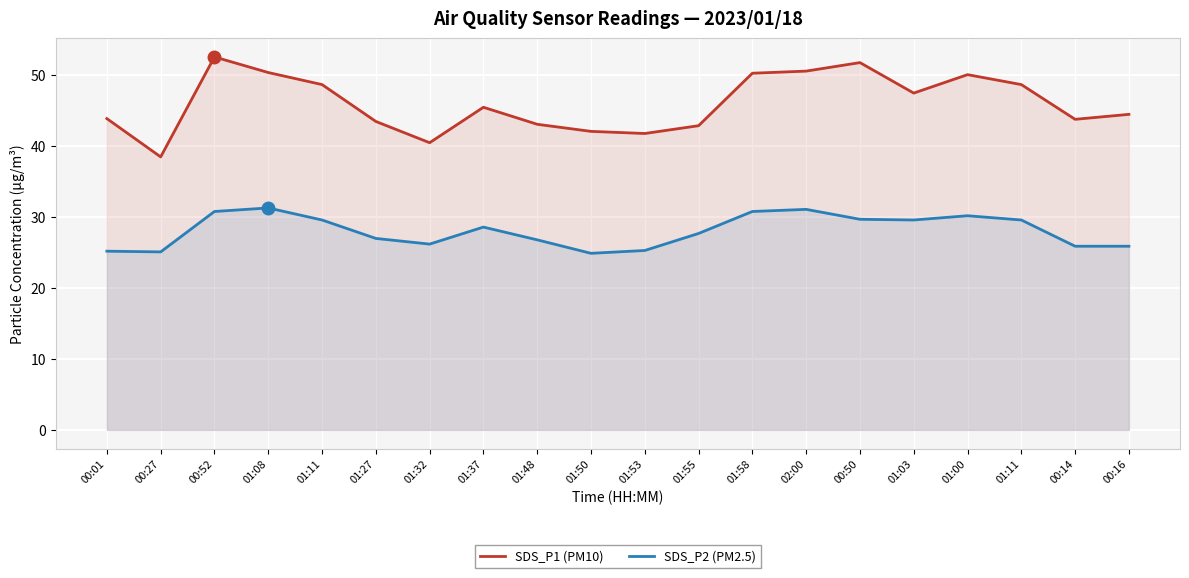

What is the sum of the SDS_P1 (PM10) values at 00:27 and 00:01?

82.4